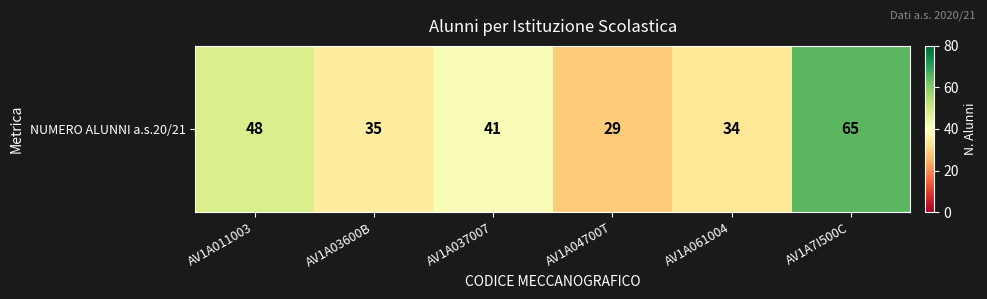

Count the number of categories in the chart.

6